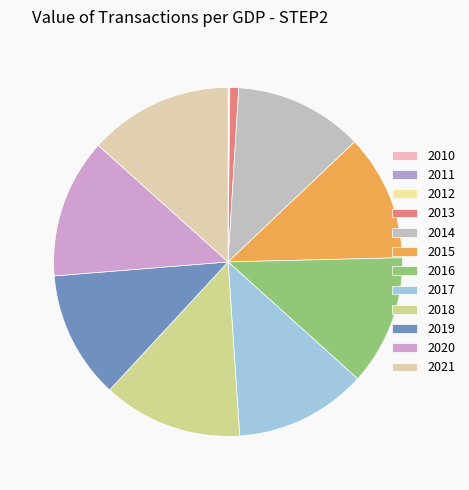

True or false: 2019 accounts for 12% of the total.

True